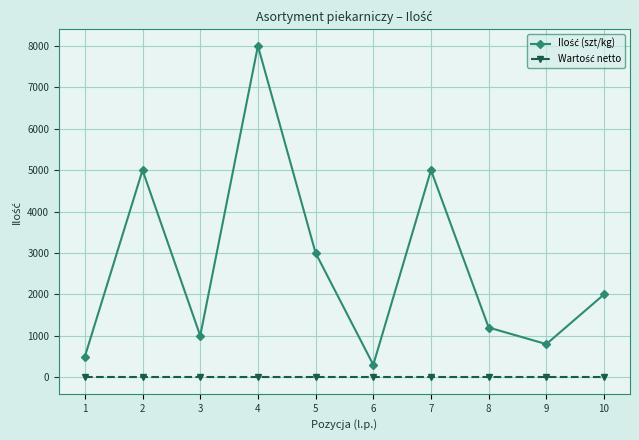

At which category is the sum across all series the highest?

4